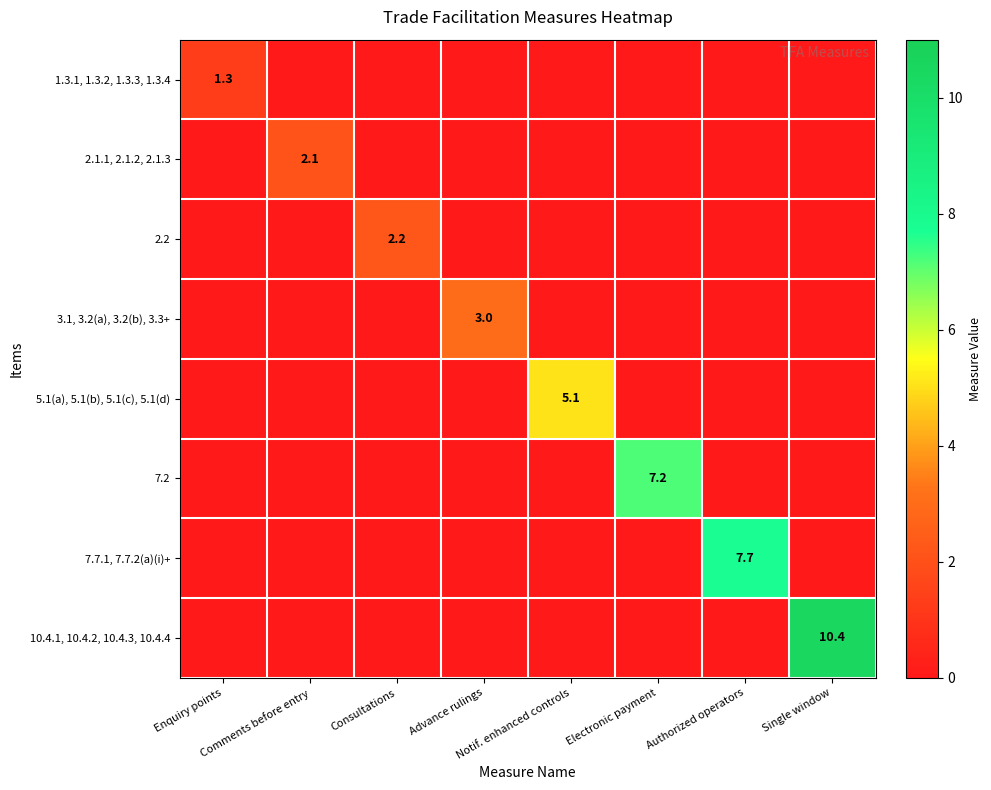

Which category has the highest value across all series?

Single window